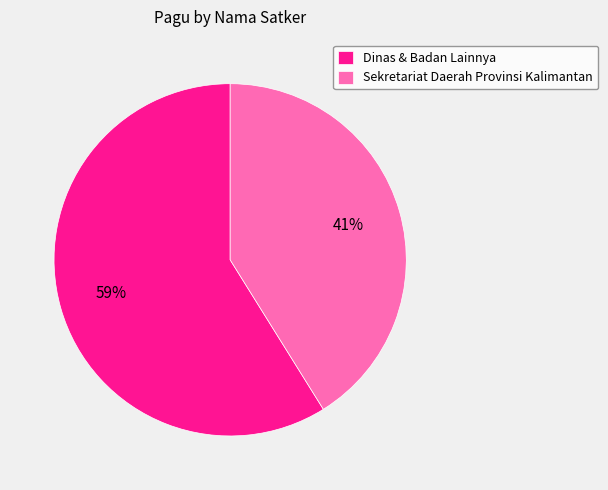

Is it true that Sekretariat Daerah Provinsi Kalimantan is 41% of the pie?

True